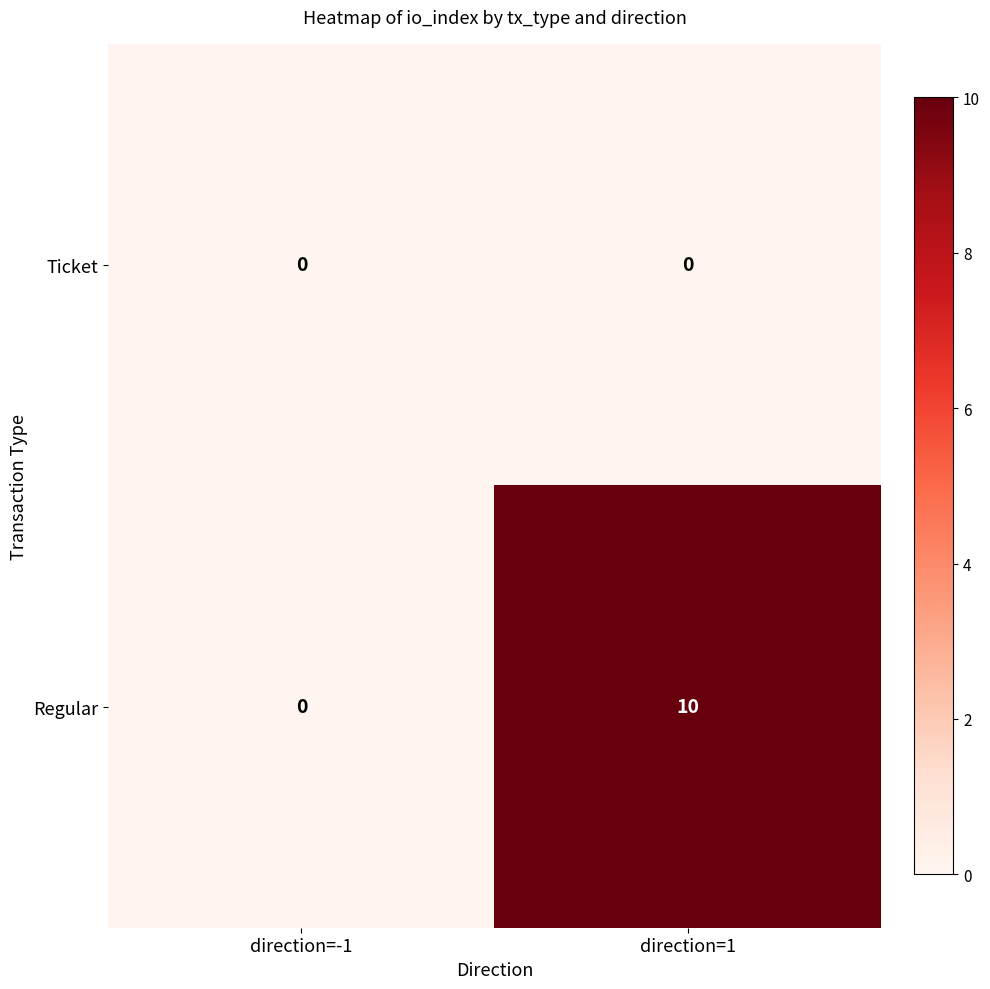

What is the sum of the Regular values at direction=1 and direction=-1?

10